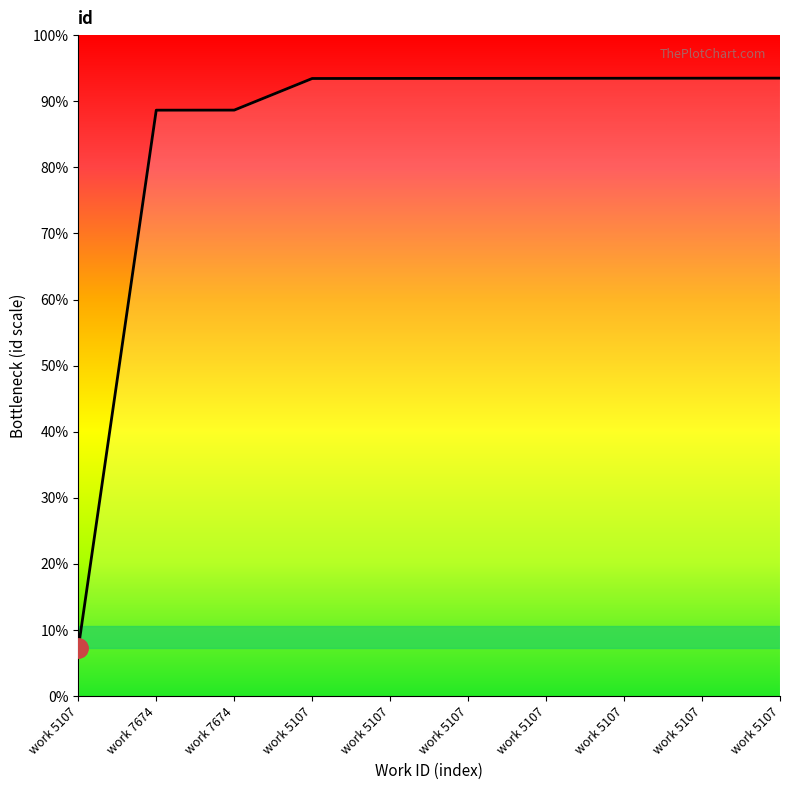

Does the chart display data point markers on the line(s)?

No